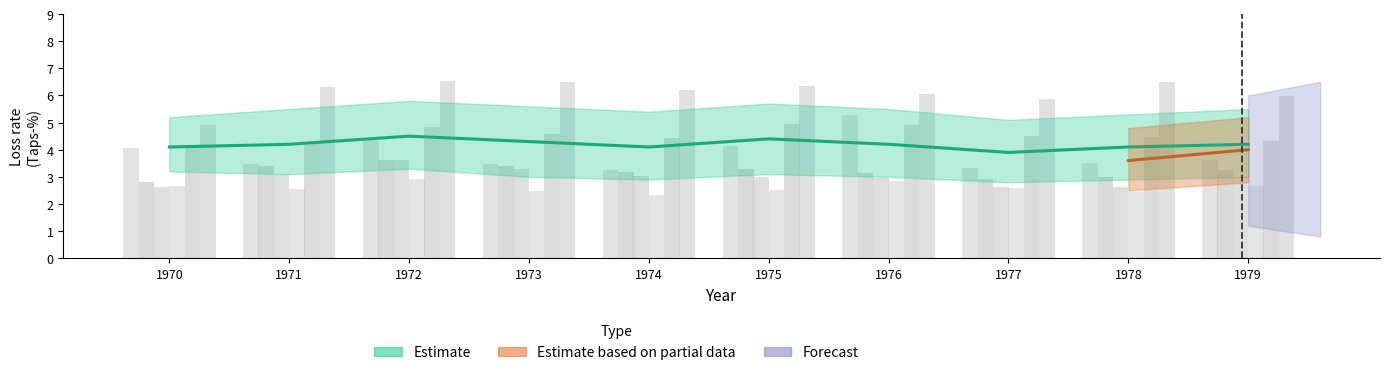

What is the minimum value shown in the chart?

2.3